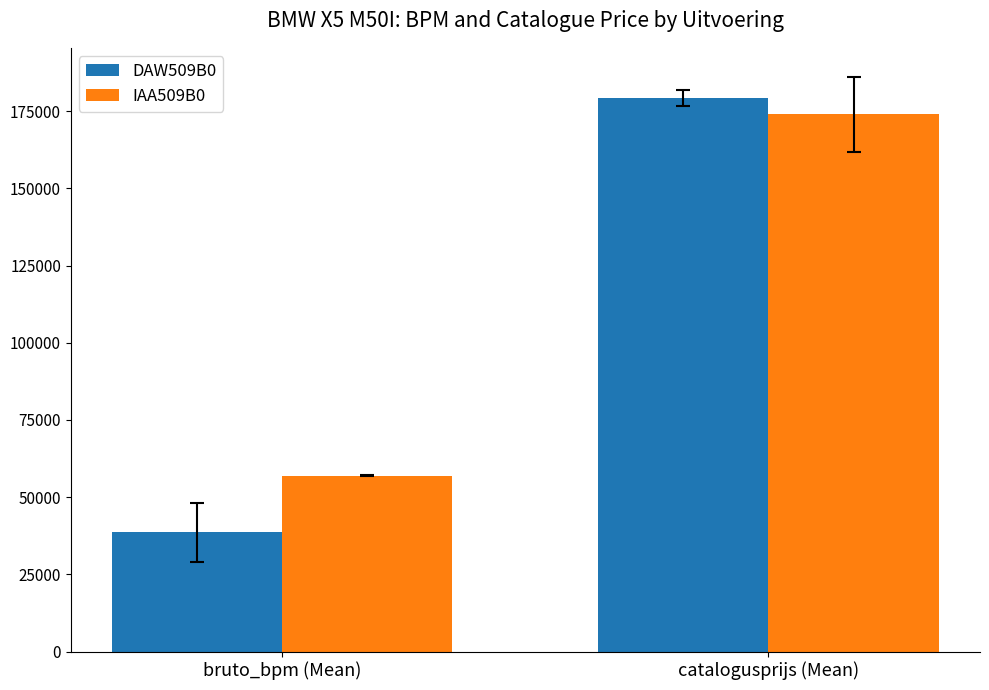

Which series has the widest spread of values?

DAW509B0